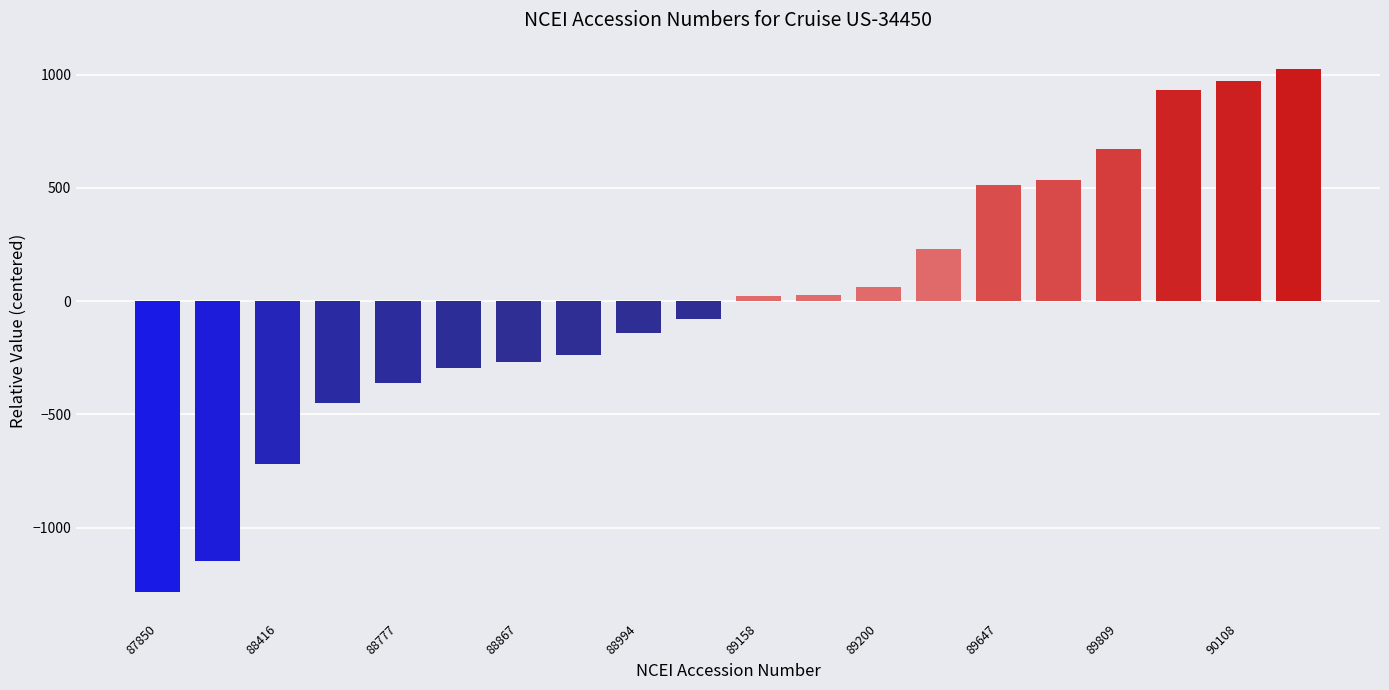

What is the value of the 11th bar from the left?

21.9